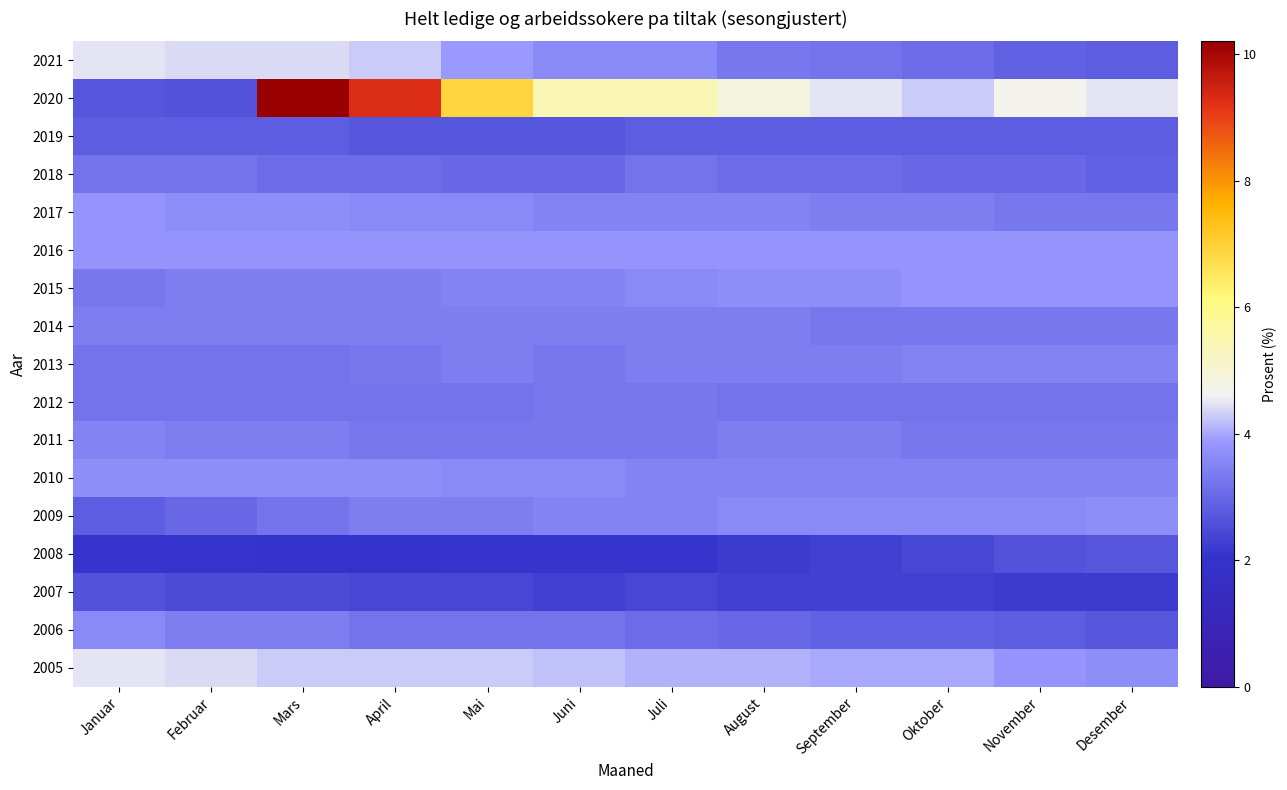

At which category is the sum across all series the highest?

Mars